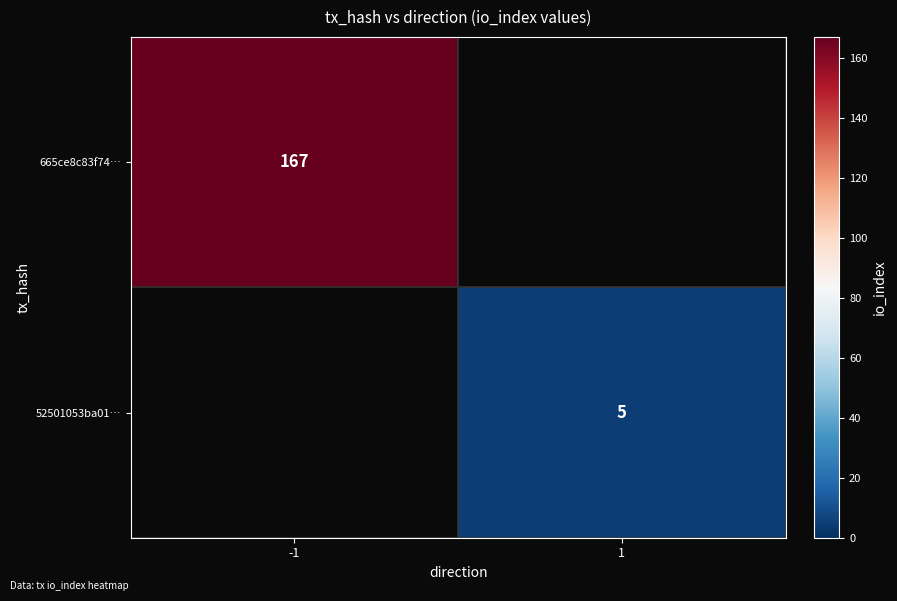

The value of 52501053ba01… at 1 is 2. True or false?

False